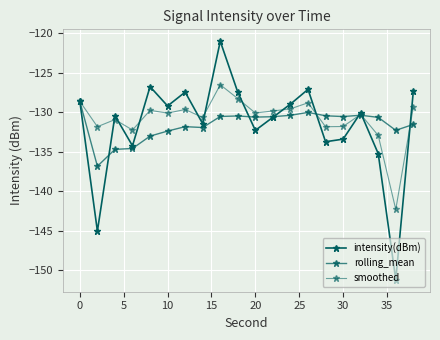

What is the difference between the second highest and second lowest values in the intensity(dBm) series?

18.3